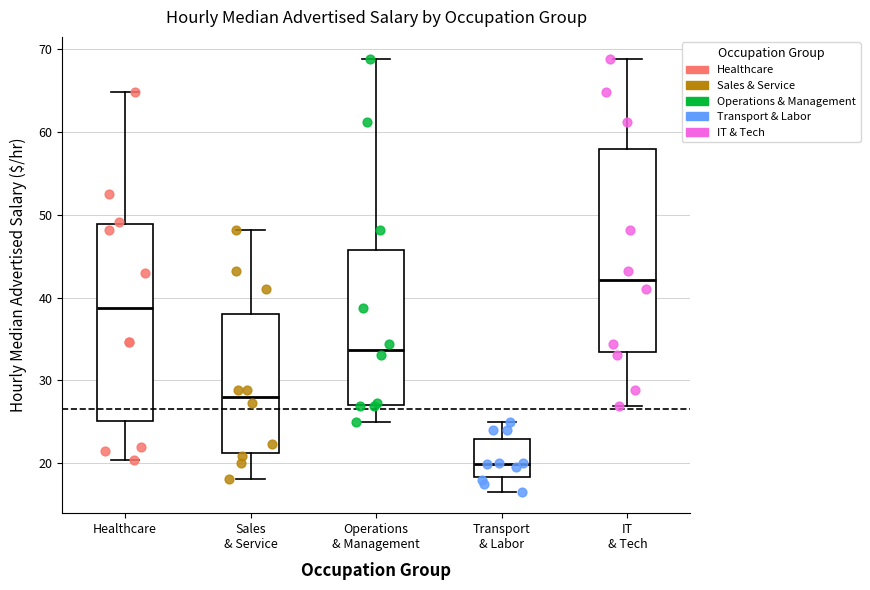

Where does the median line of the box for Operations & Management sit on the y-axis? The values are not printed on the chart, so give them approximately, as read against the axis.

34